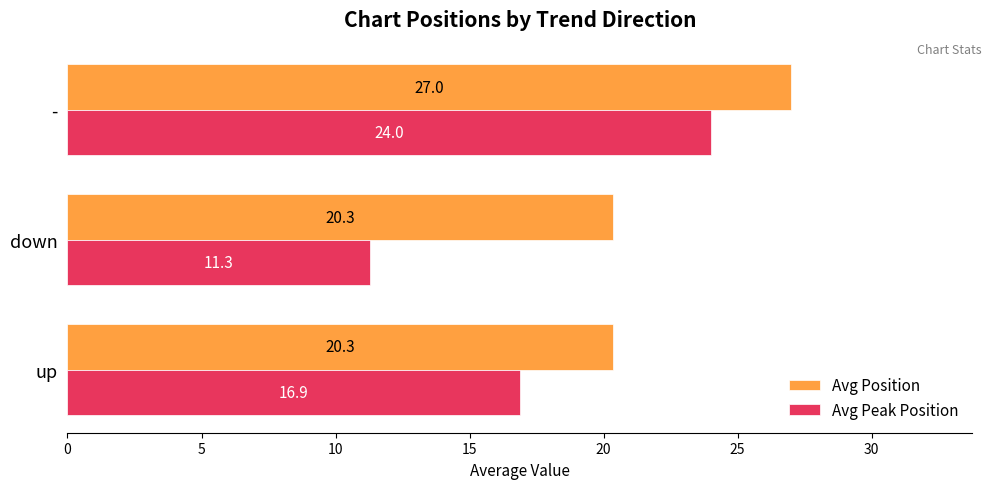

Is it true that Avg Position equals 15.2 at -?

False